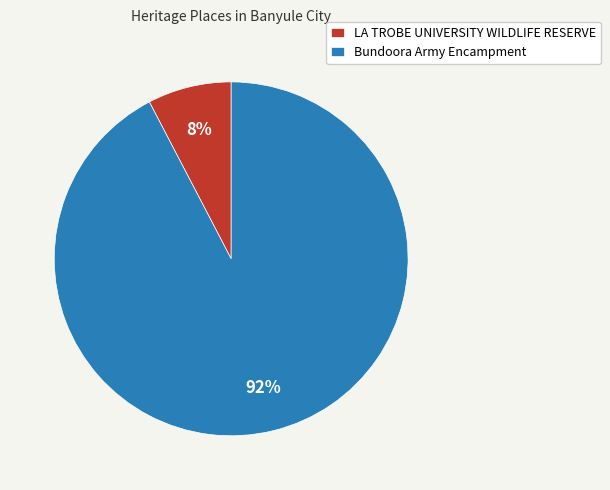

What percentage is the Bundoora Army Encampment slice, to the nearest percent?

92%